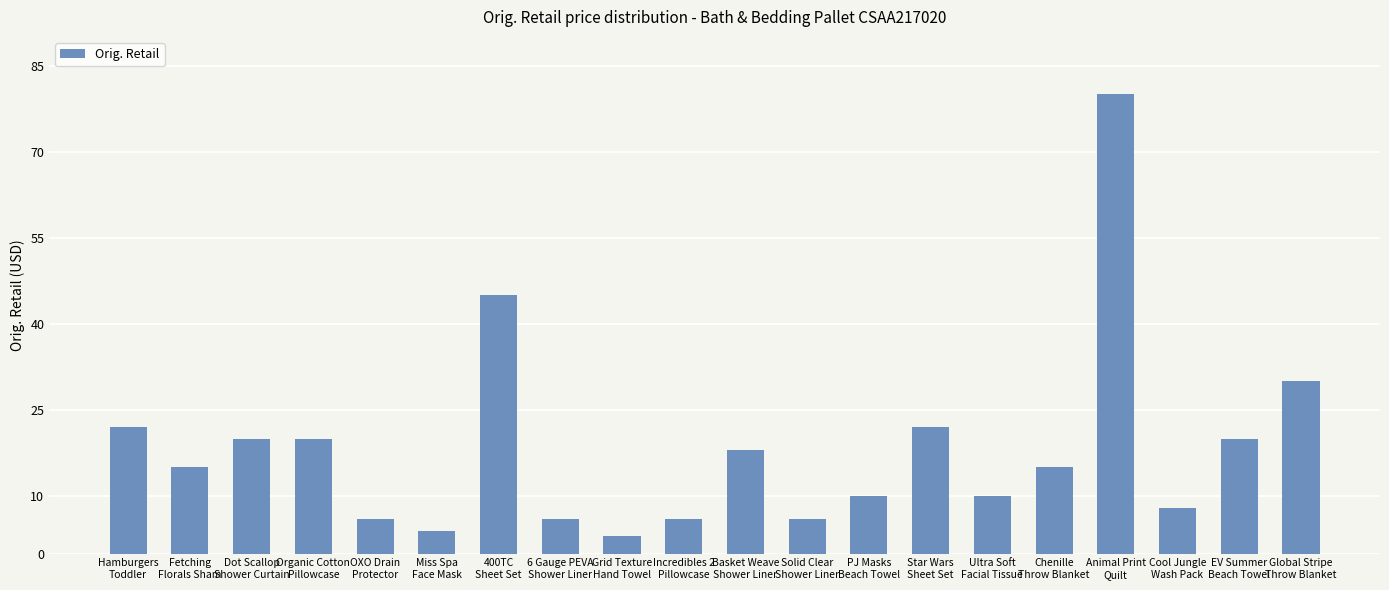

Does the chart contain stacked bars?

No